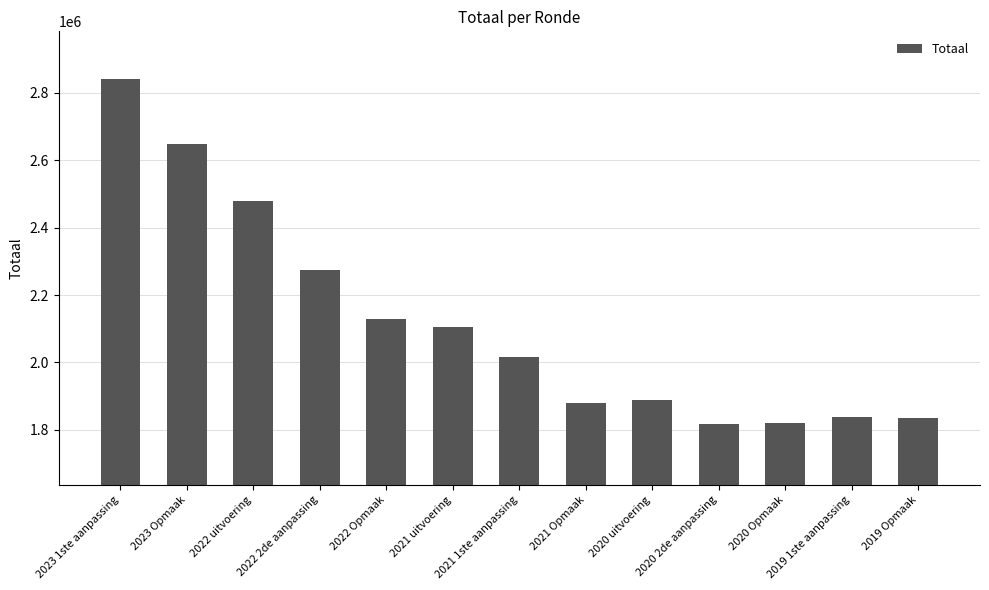

What is the difference between the values at 2020 Opmaak and 2021 1ste aanpassing?

196161